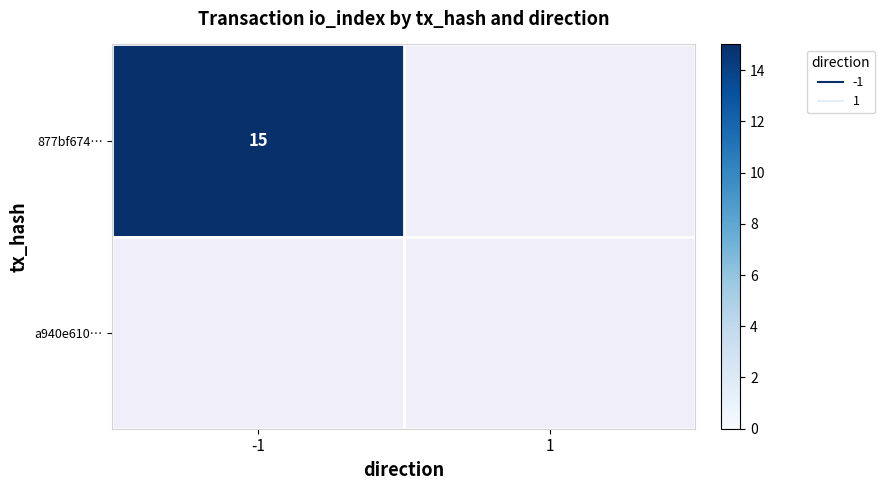

How many values in 877bf674… are above zero?

1